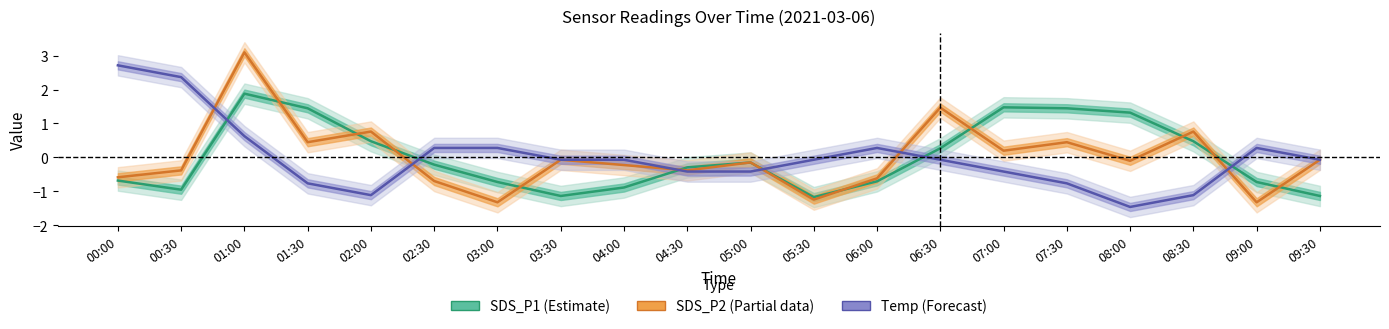

Does the chart display data point markers on the line(s)?

No